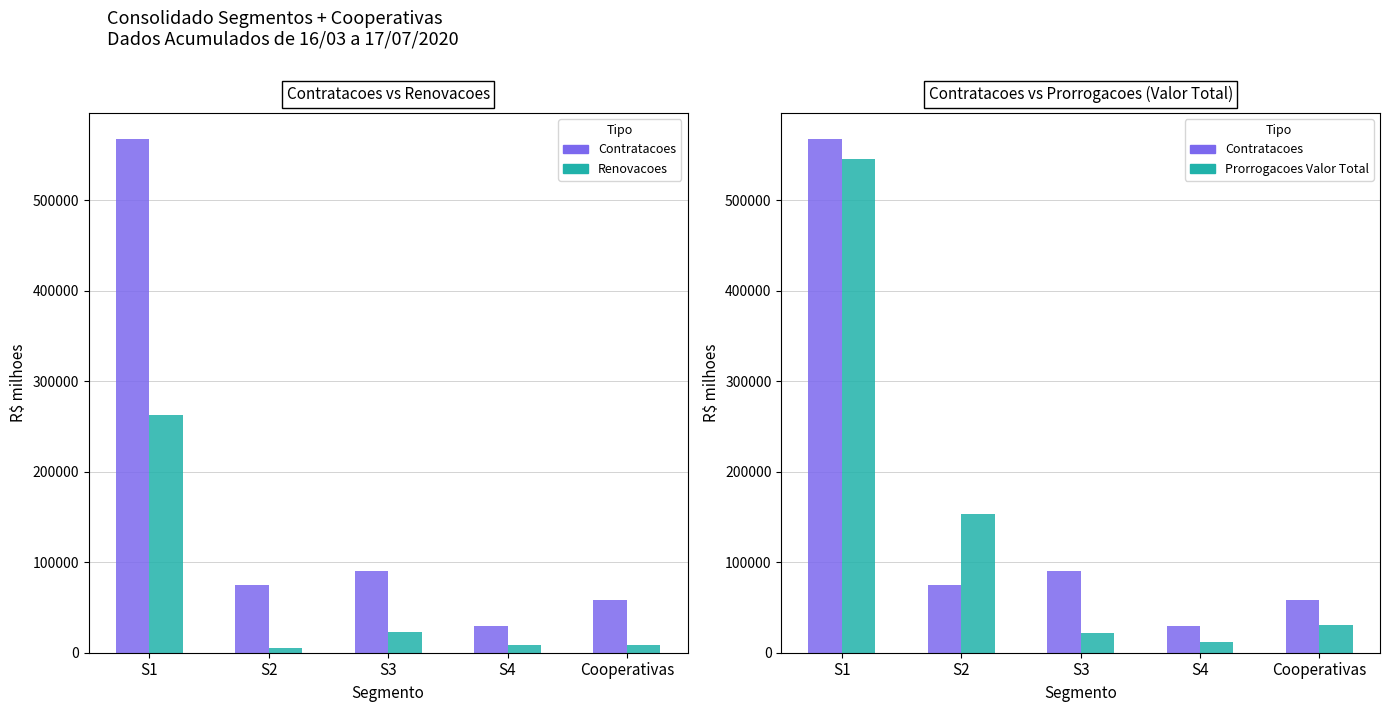

How many groups of bars are there?

5